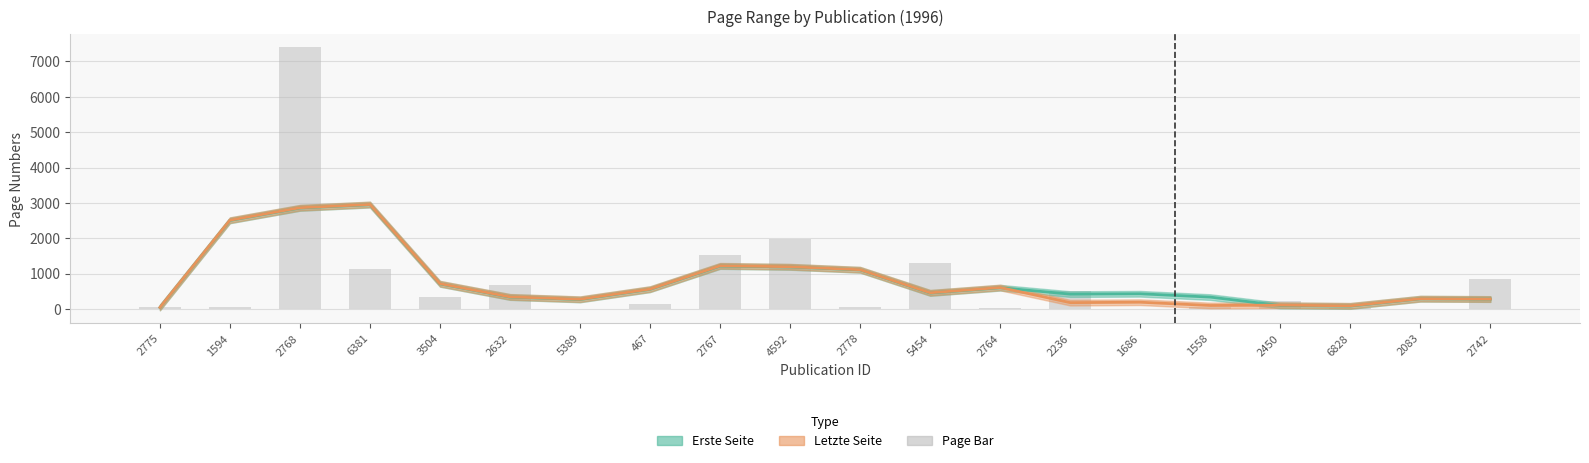

Is it true that the value at 5454 is 755?

False